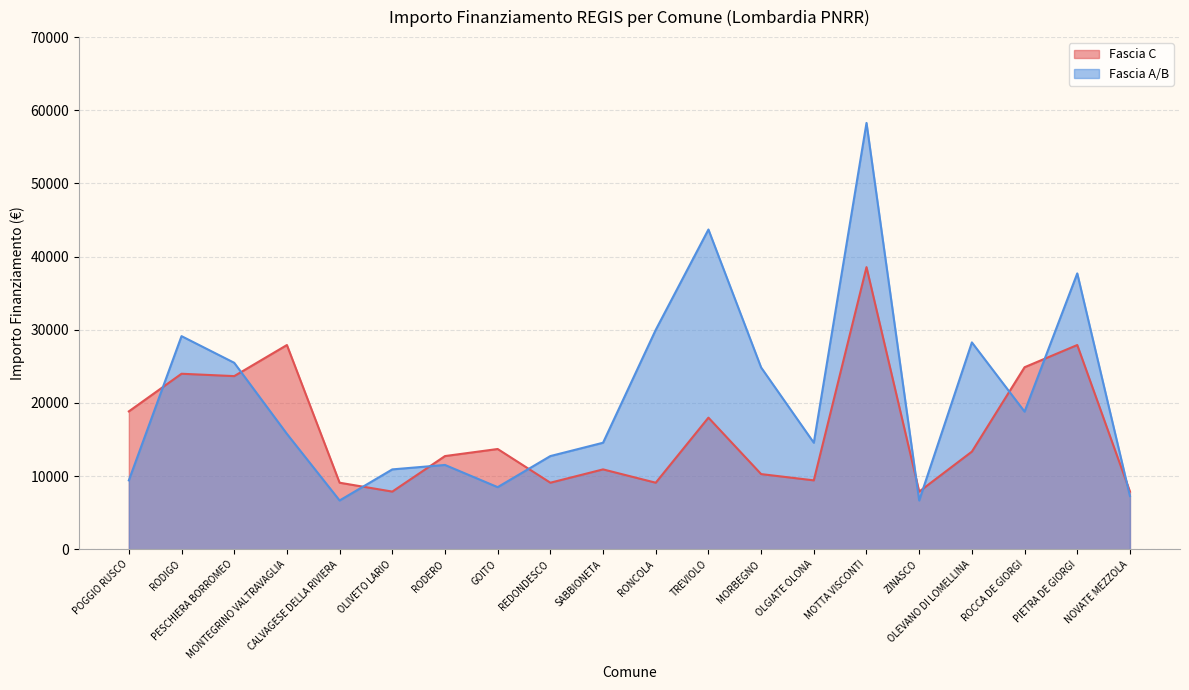

Where does the Fascia A/B series first go above 15782?

RODIGO